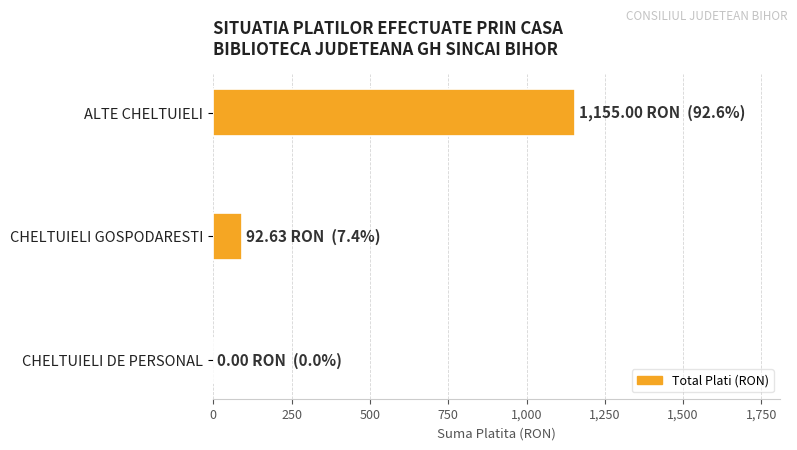

The chart shows a value of 92.6 at CHELTUIELI GOSPODARESTI. True or false?

True